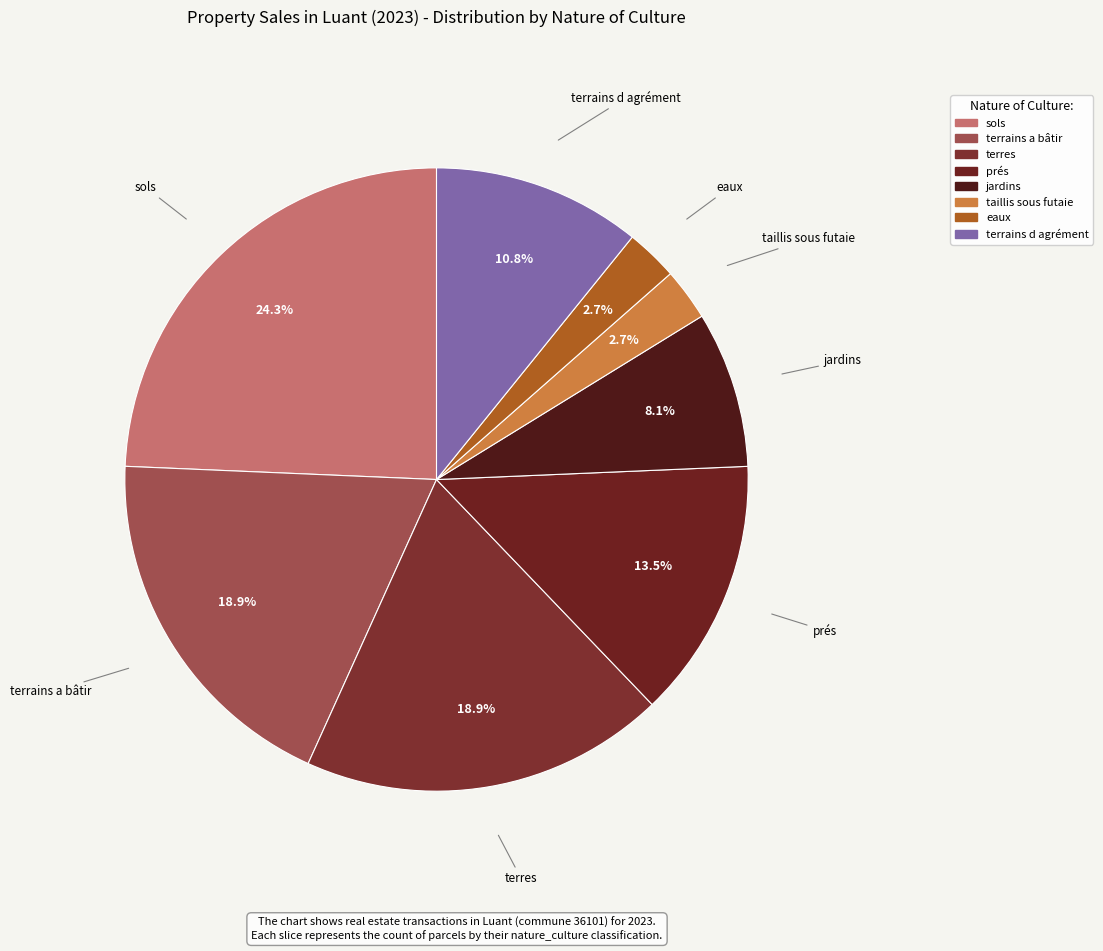

What is the largest slice in the pie chart?

sols